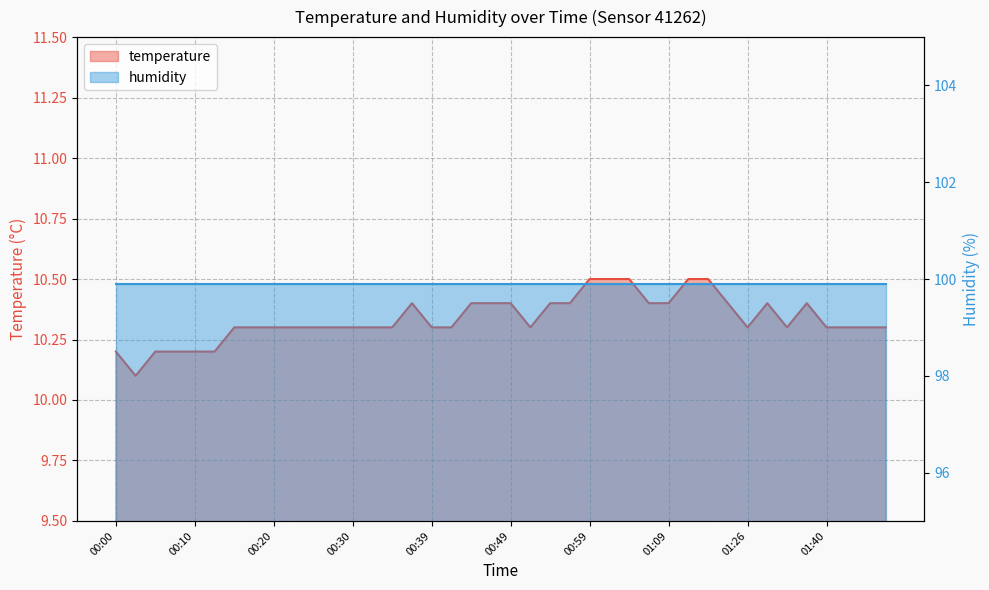

Reading left to right, what are all the values shown in this chart?

10.2	10.1	10.2	10.2	10.2	10.2	10.3	10.3	10.3	10.3	10.3	10.3	10.3	10.3	10.3	10.4	10.3	10.3	10.4	10.4	10.4	10.3	10.4	10.4	10.5	10.5	10.5	10.4	10.4	10.5	10.5	10.4	10.3	10.4	10.3	10.4	10.3	10.3	10.3	10.3